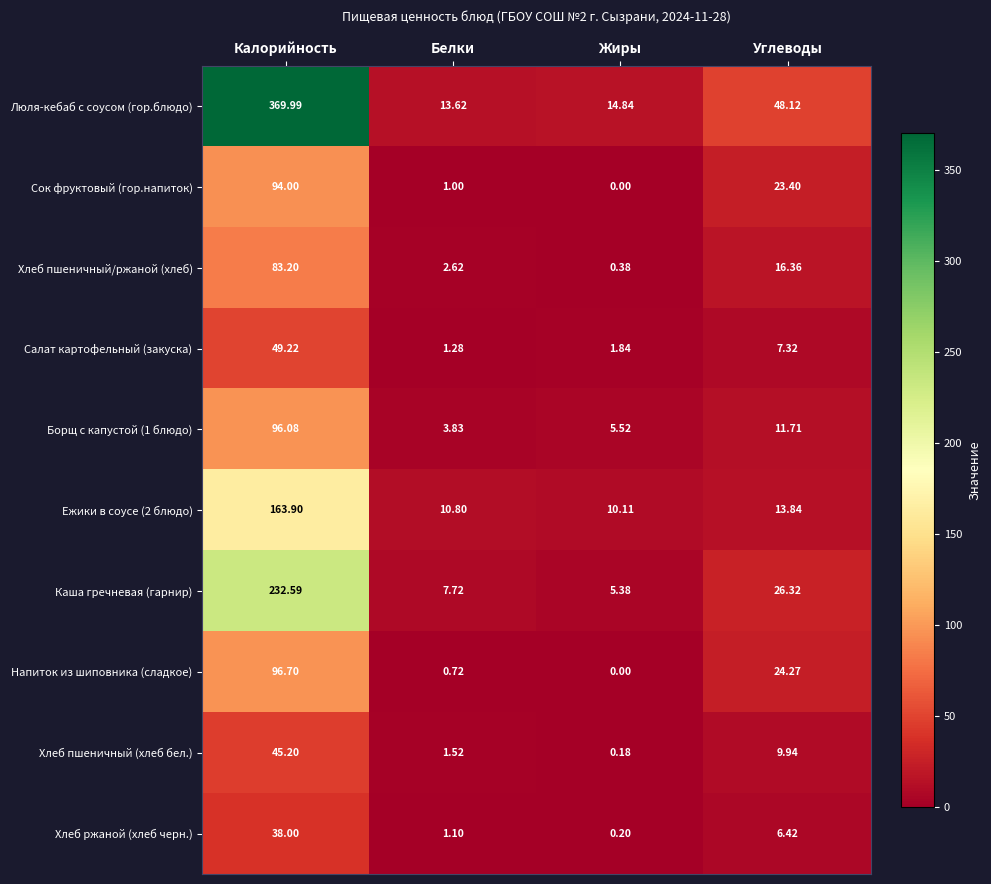

How many data points does each series have?

4